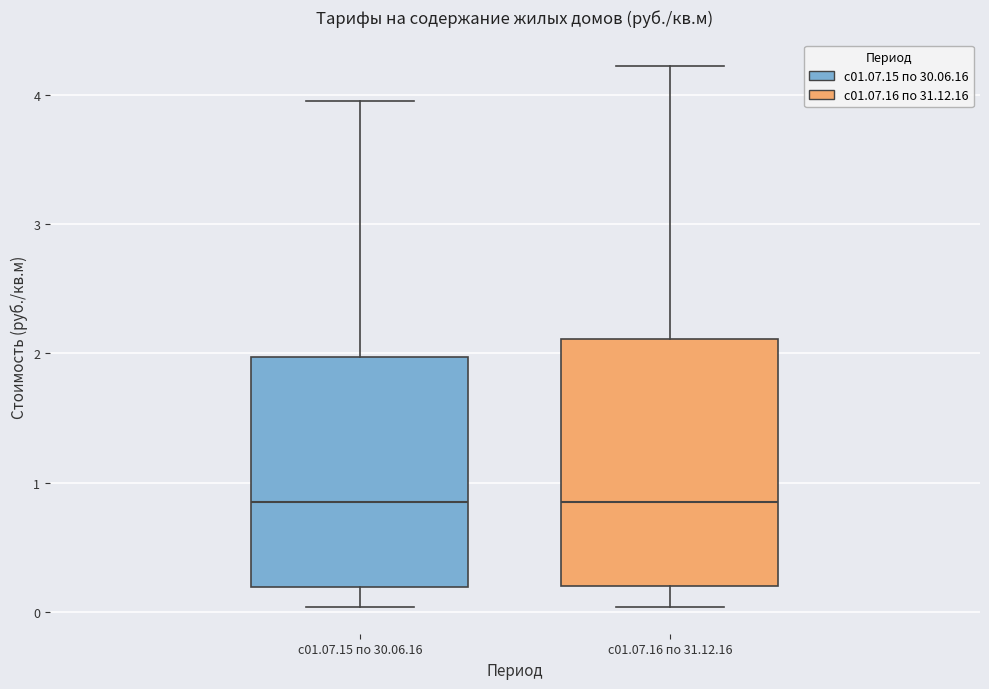

Comparing the boxes themselves (not the whiskers), which one is the tallest?

с01.07.16 по 31.12.16